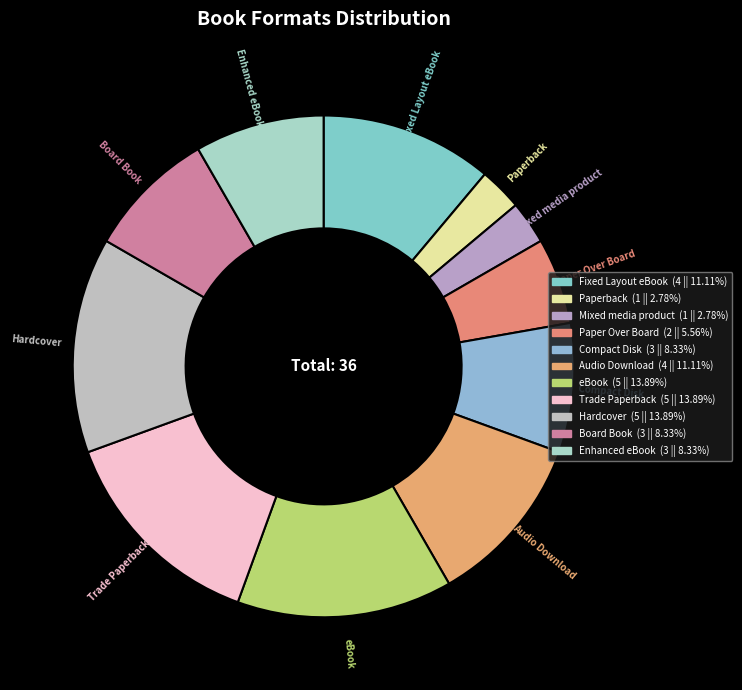

How many slices are in this pie chart?

11